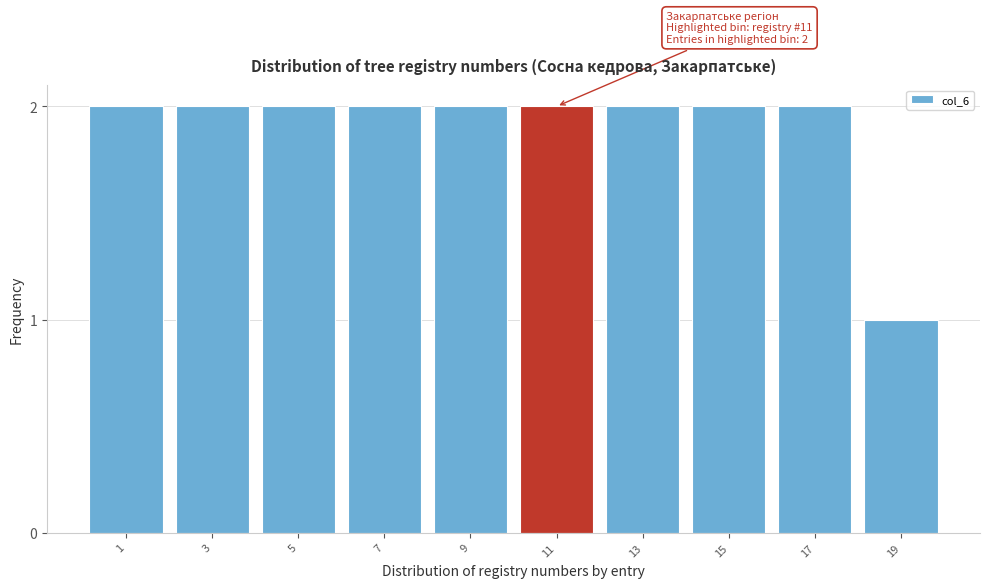

Reading right to left, extract all data points from this chart.

1	2	2	2	2	2	2	2	2	2